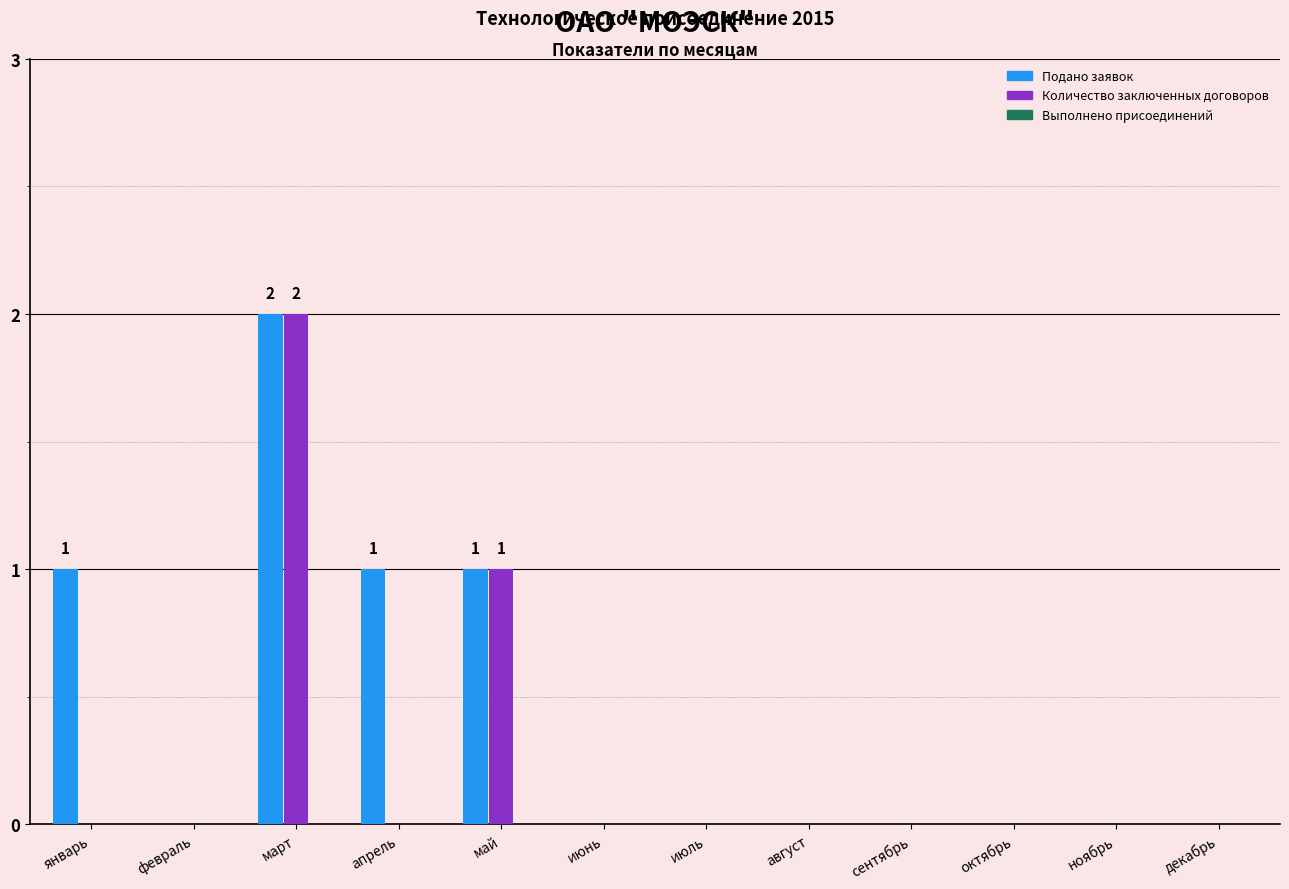

The Количество заключенных договоров series shows 0 at август. True or false?

True